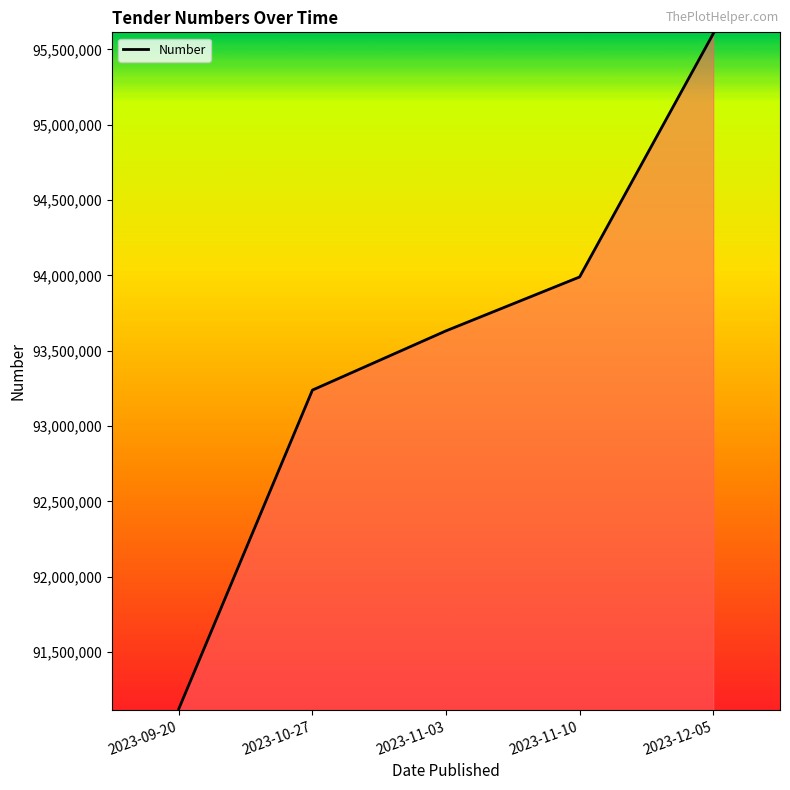

What is the approximate value at 2023-11-10, to the nearest 50?

93989650